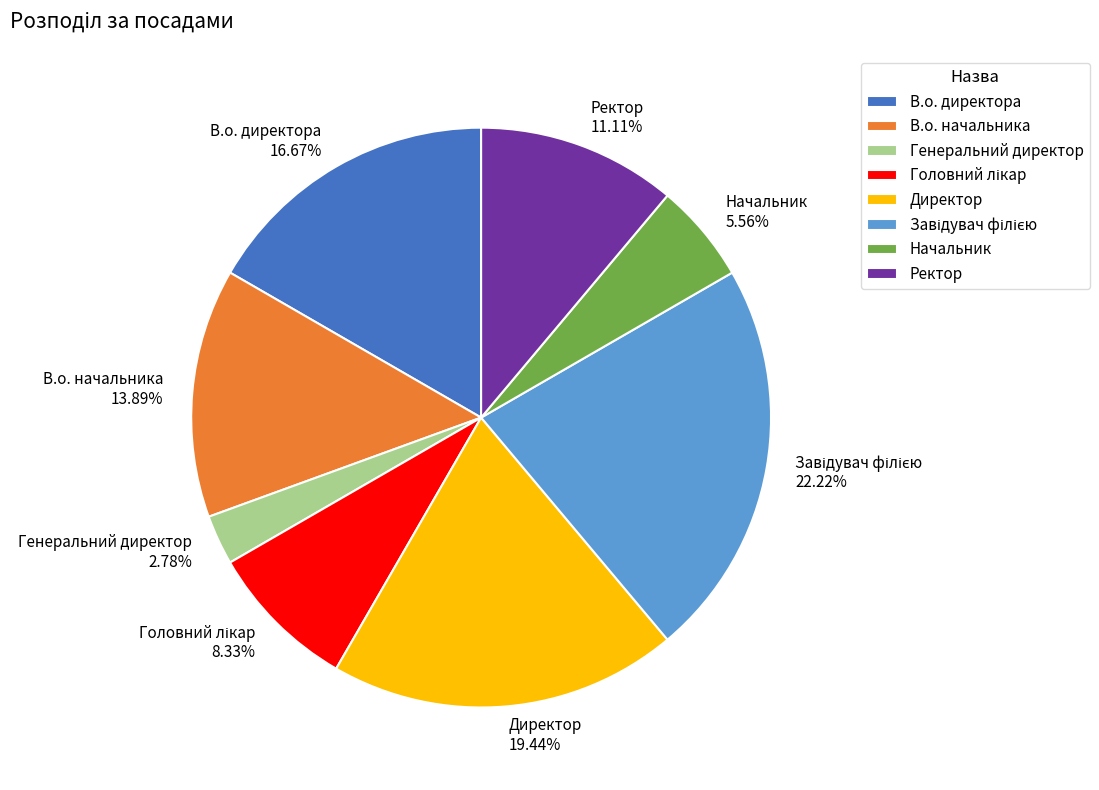

Combined, do В.о. начальника and Ректор account for over 50%?

No